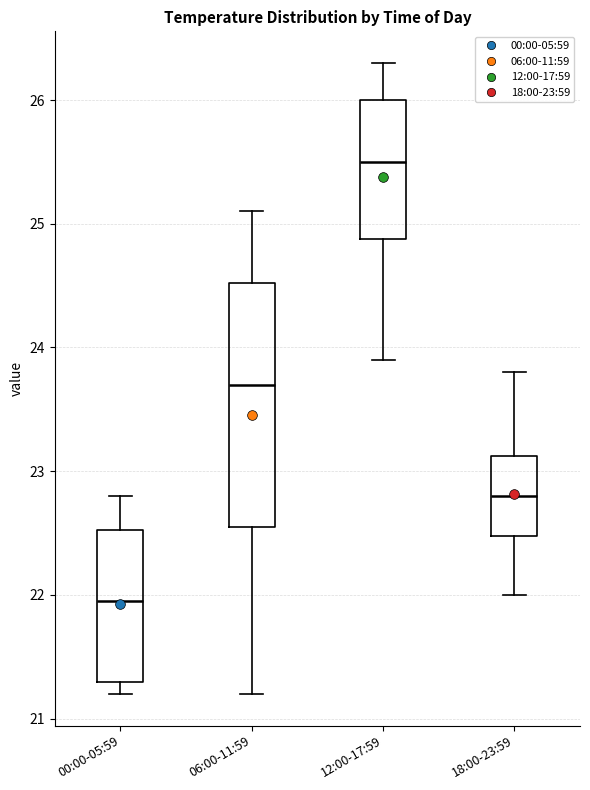

Where does the lower whisker of the box for 12:00-17:59 end on the y-axis? The values are not printed on the chart, so give them approximately, as read against the axis.

23.9